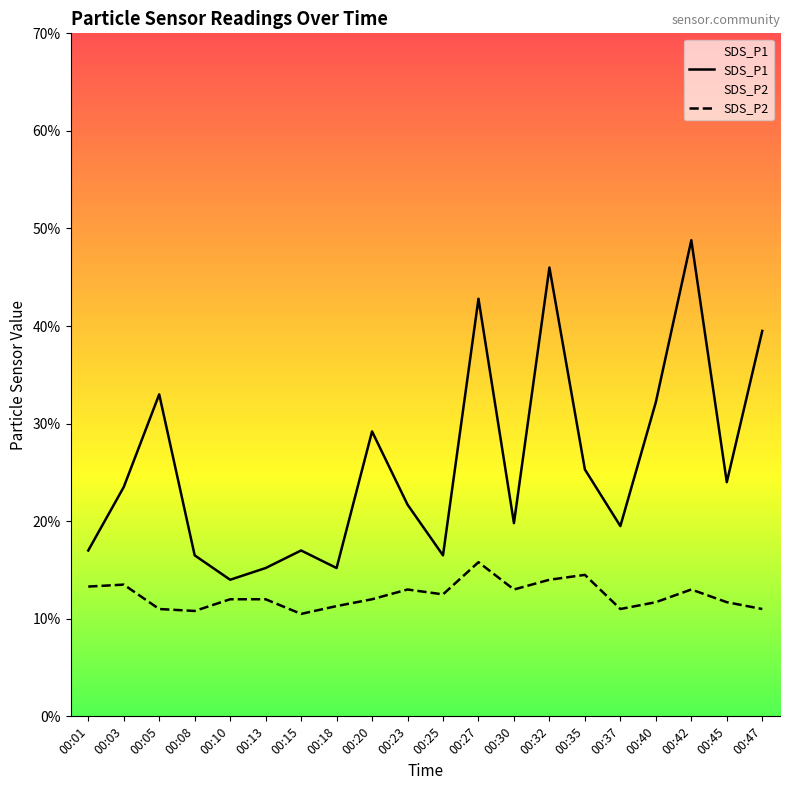

Which has a higher value, 00:30 or 00:05?

00:05